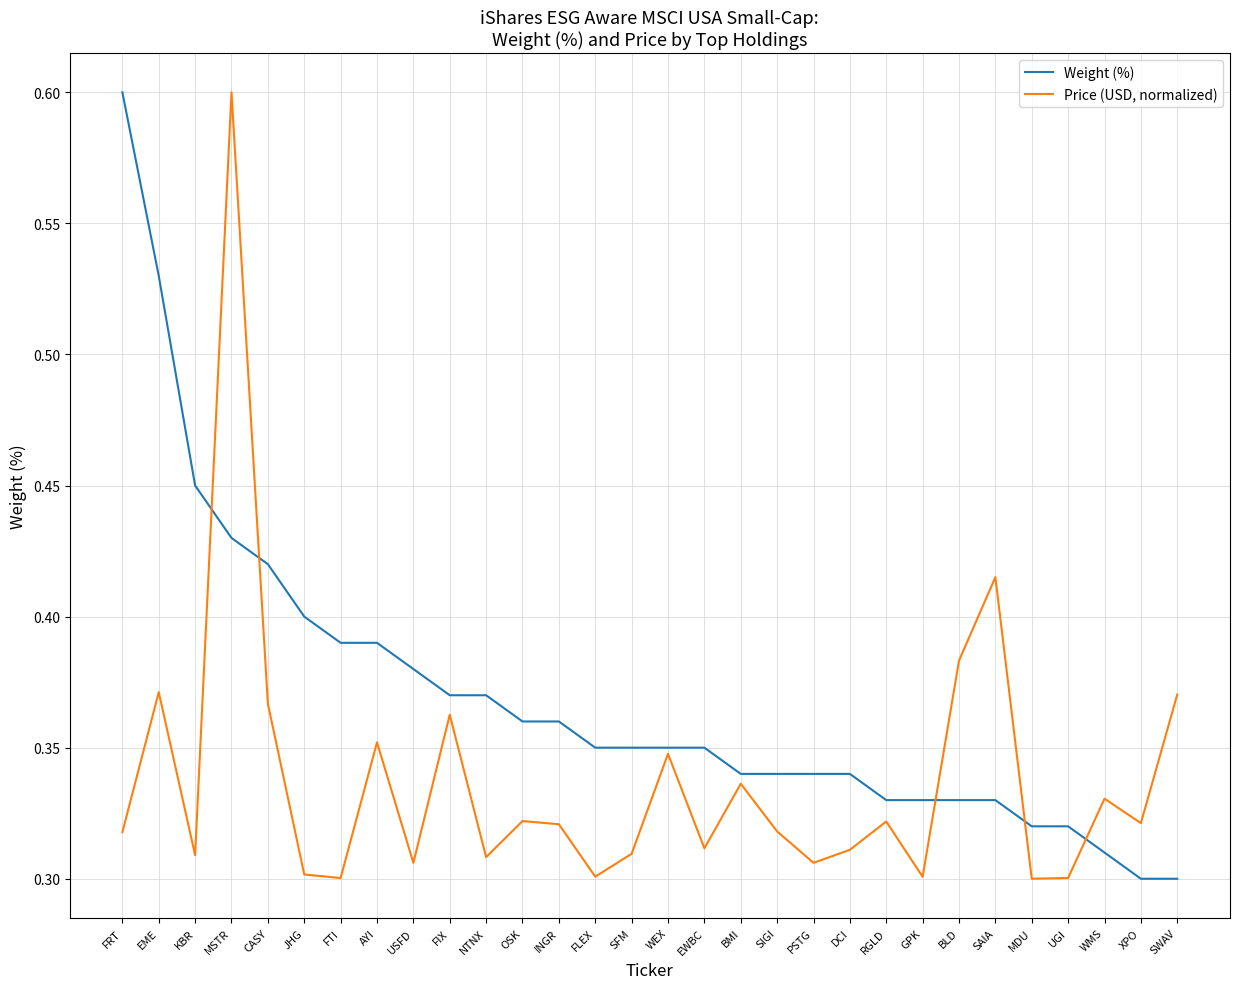

At how many categories does at least one series exceed 0?

30